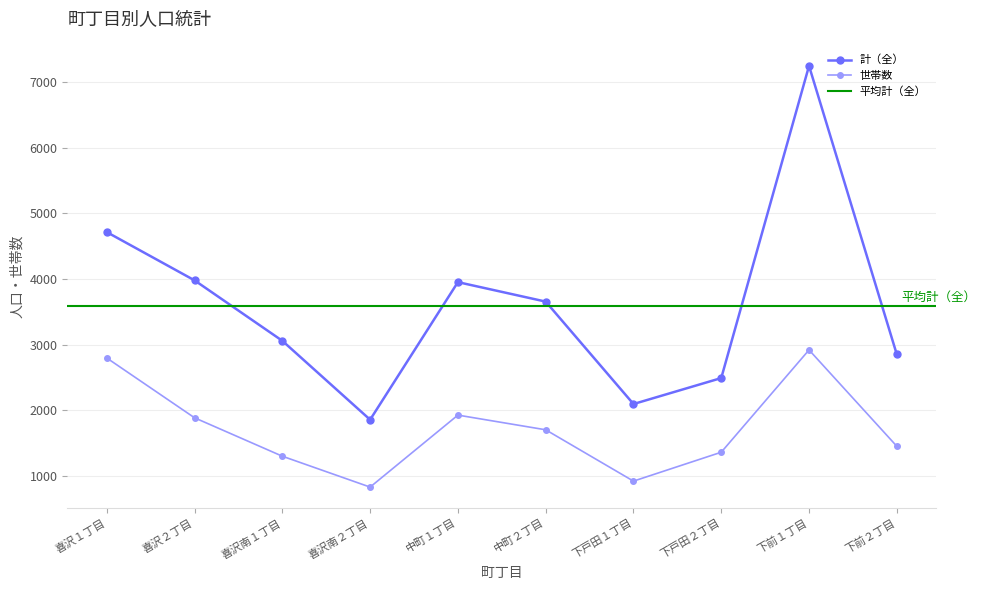

What is the minimum value for 世帯数?

826